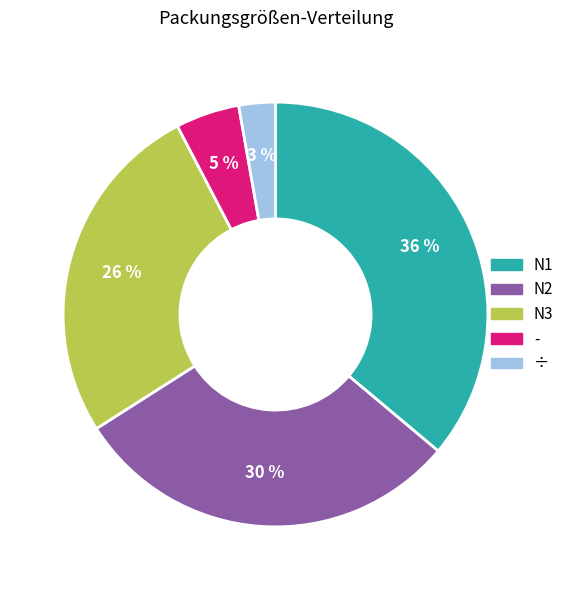

How many segments does this pie chart have?

5